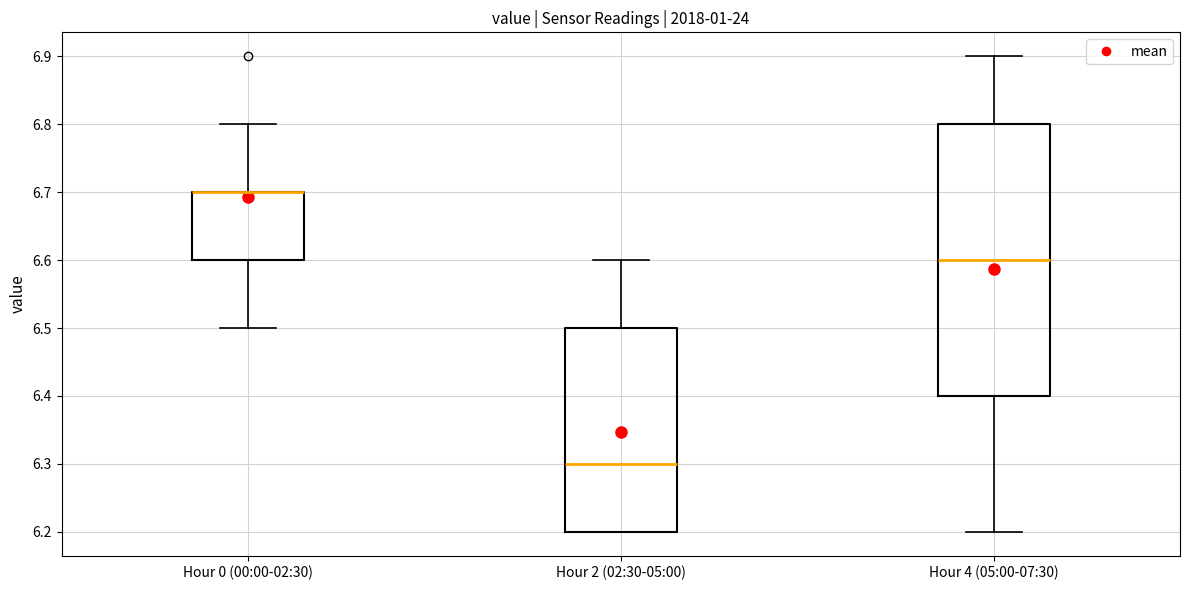

Where is the upper edge of the box for Hour 0 (00:00-02:30) on the y-axis? The values are not printed on the chart, so give them approximately, as read against the axis.

6.7